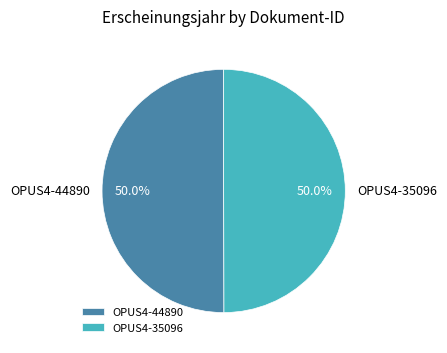

What percentage do OPUS4-44890 and OPUS4-35096 together represent?

100.0%